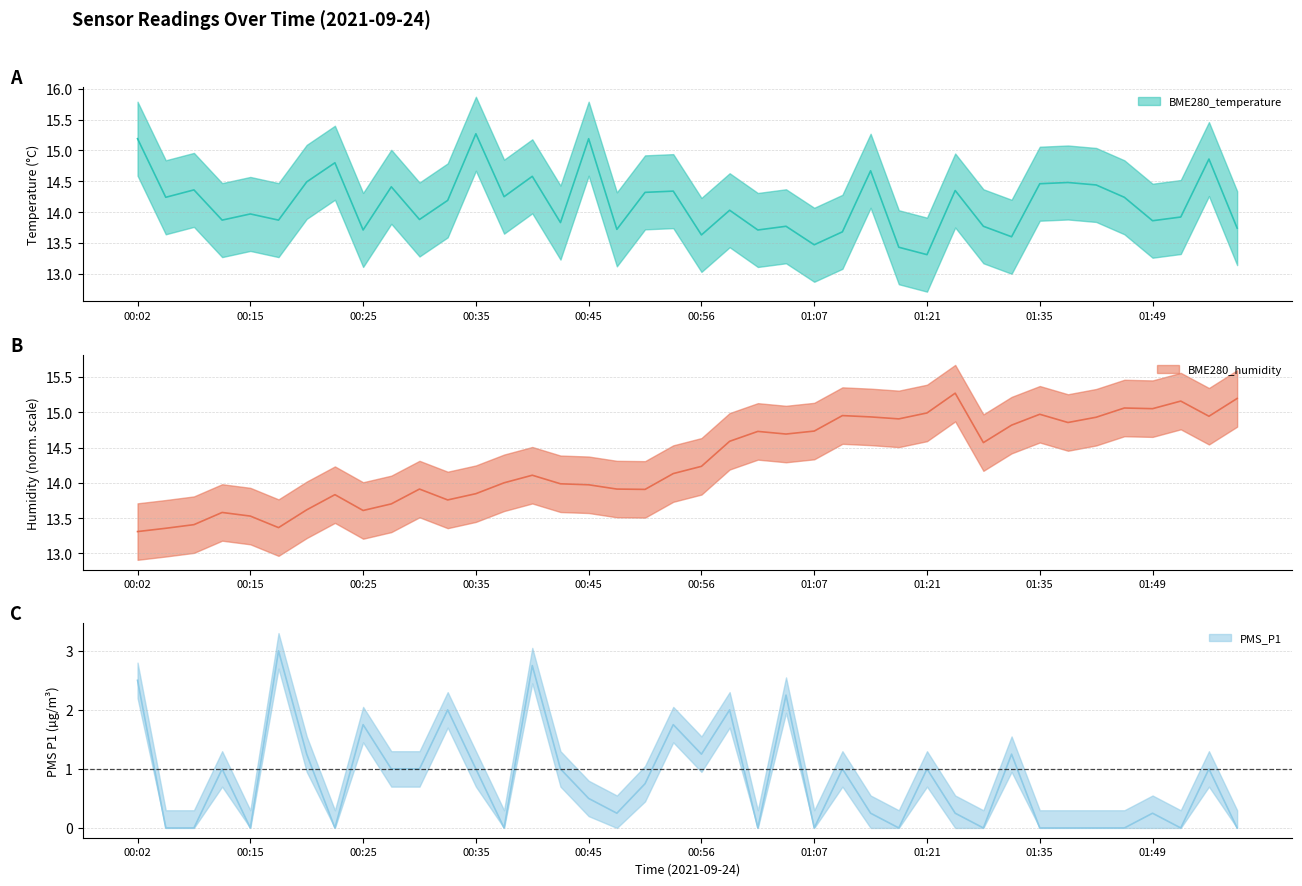

Is the value of BME280_temperature at 01:49 greater than the value of BME280_humidity at 00:20?

Yes